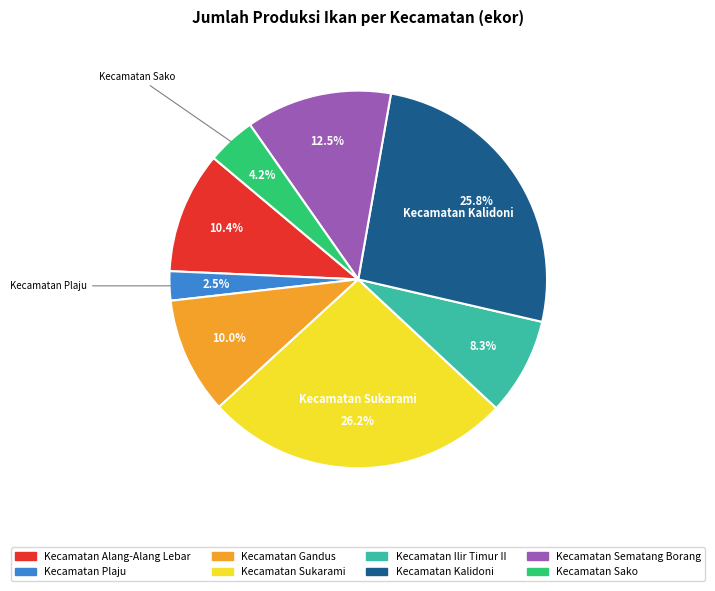

What percentage do Kecamatan Sukarami and Kecamatan Kalidoni together represent?

52.1%